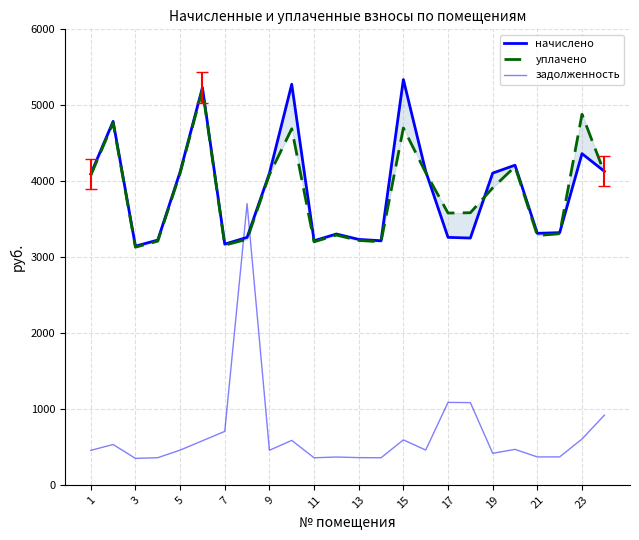

Is it true that начислено equals 3251.2 at 17?

True